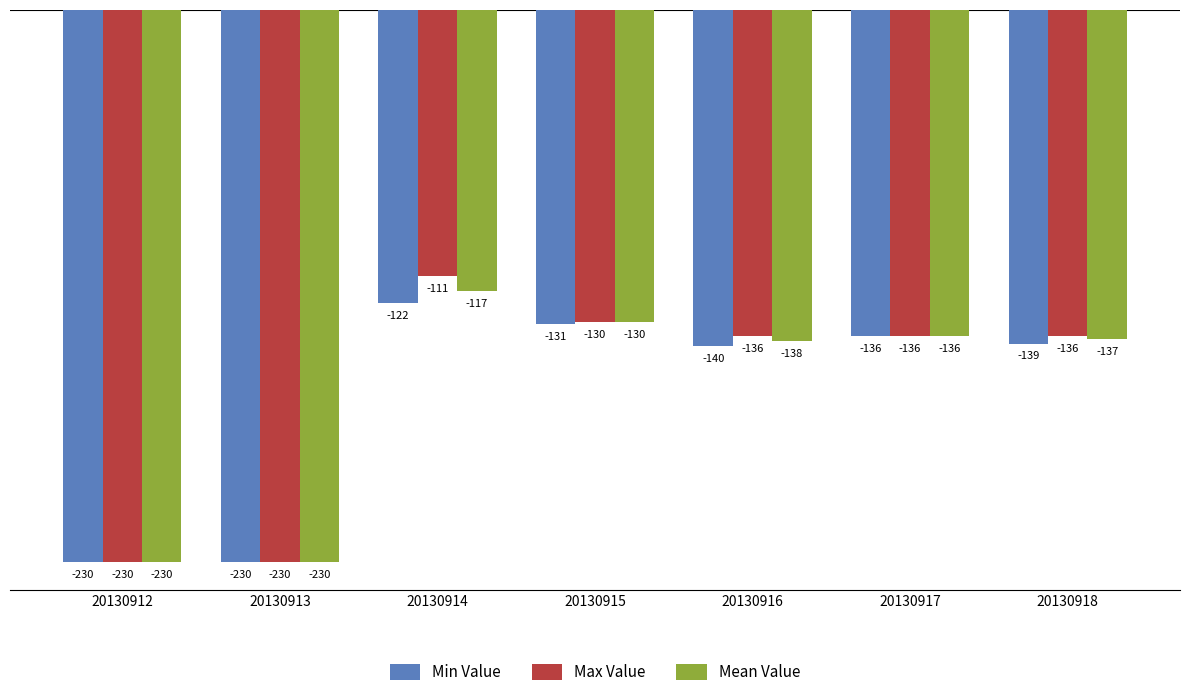

Reading right to left, extract all data points from this chart.

Min Value: -139	-136	-140	-131	-122	-230	-230
Max Value: -136	-136	-136	-130	-111	-230	-230
Mean Value: -137	-136	-138	-130	-117	-230	-230